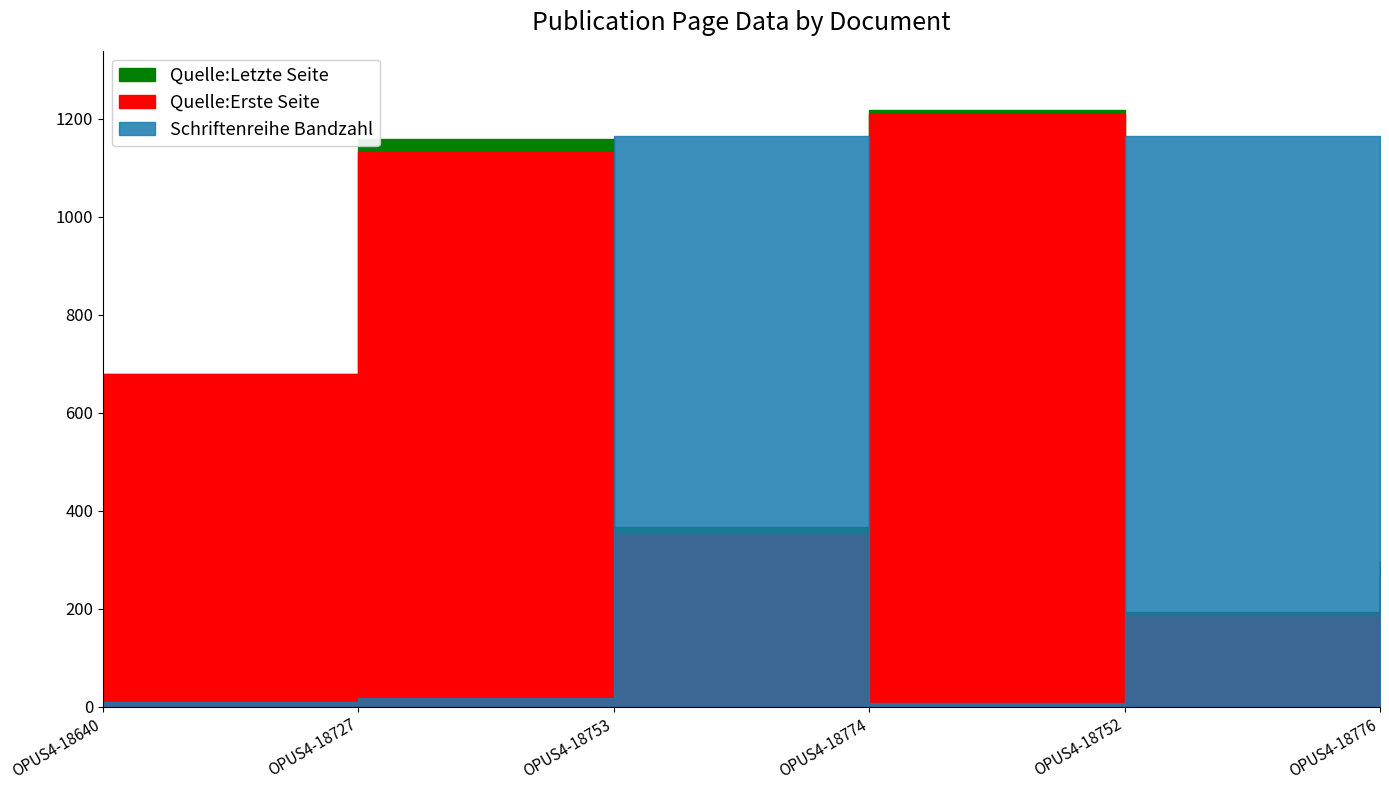

Which category has the highest value across all series?

OPUS4-18774